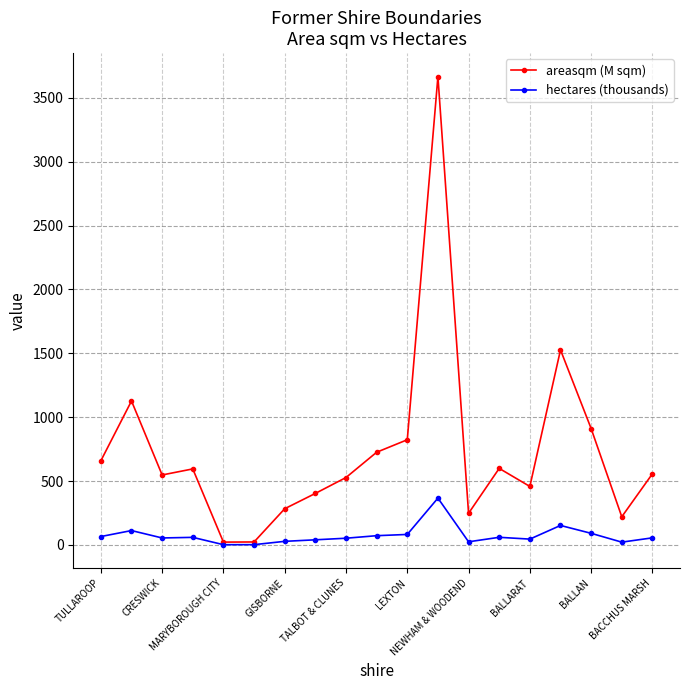

What are all the series names shown in the legend?

areasqm (M sqm), hectares (thousands)